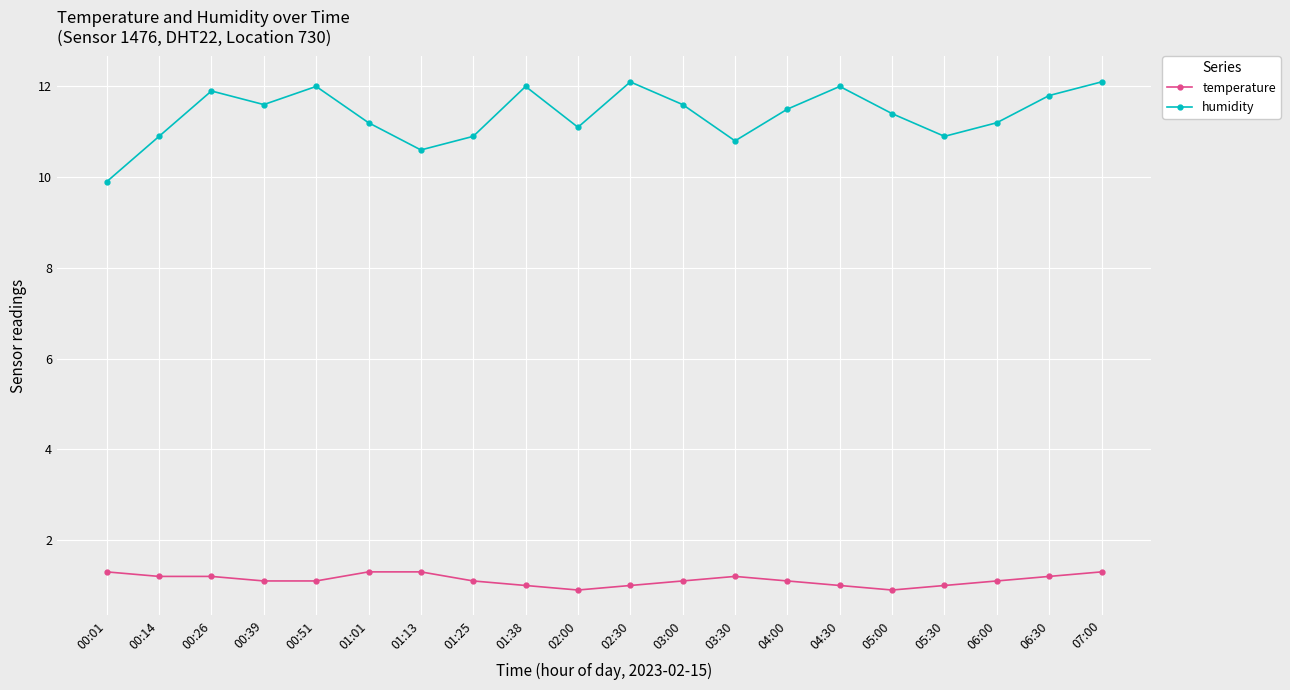

Which series has the largest range (max minus min)?

humidity